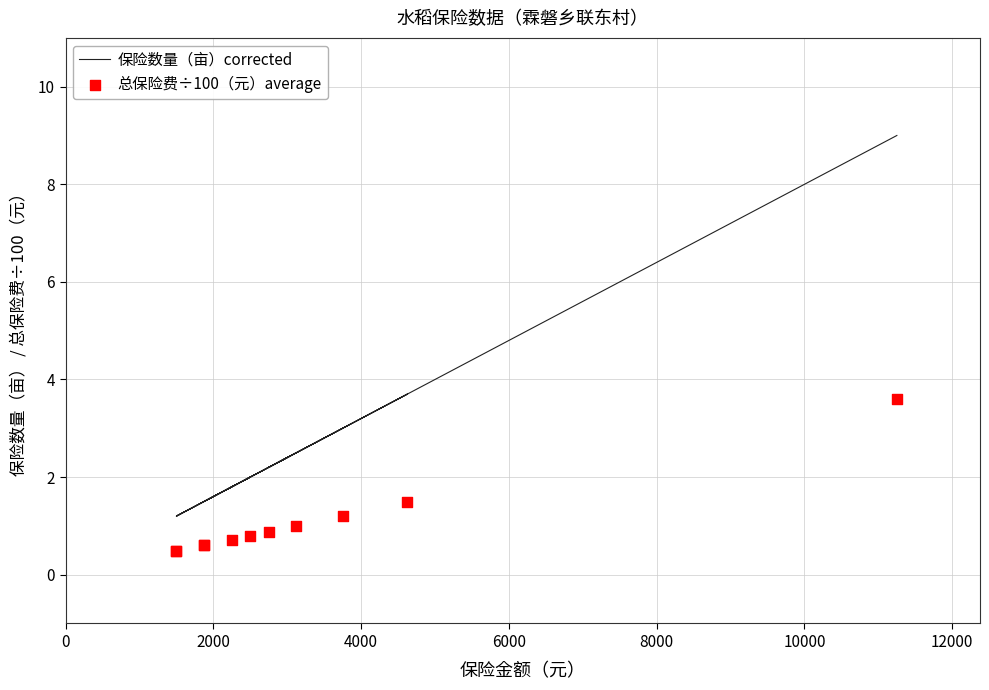

What is the total value across all series at 8000?

1.7